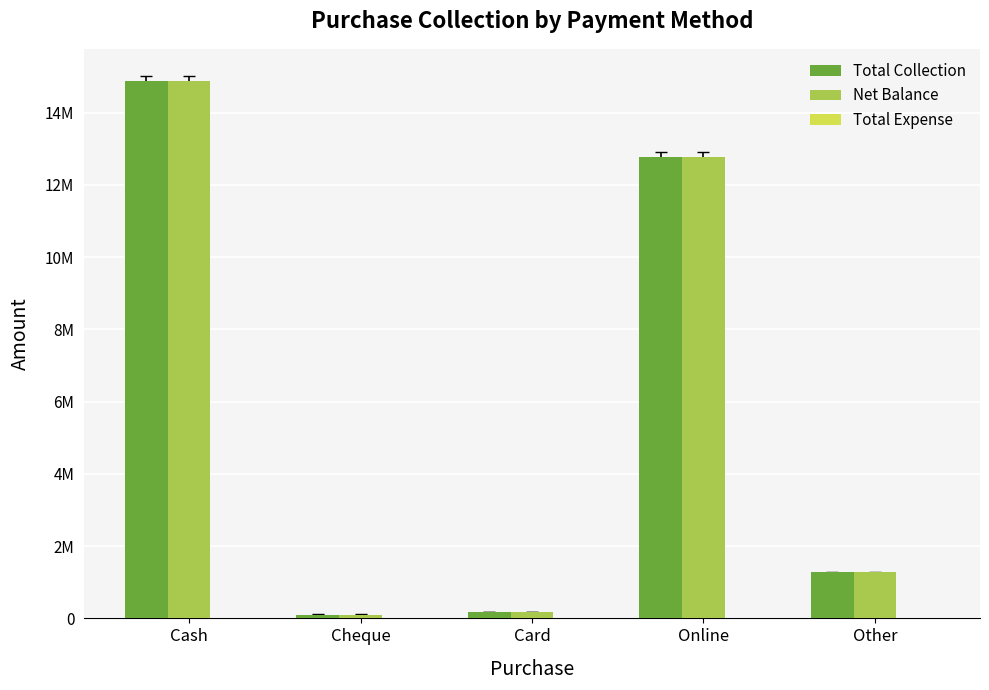

Reading left to right, what are all the values shown in this chart?

Total Collection: 14863842	107500	177948	12775007	1282352
Net Balance: 14863842	107500	177948	12775007	1282352
Total Expense: 0	0	0	0	0